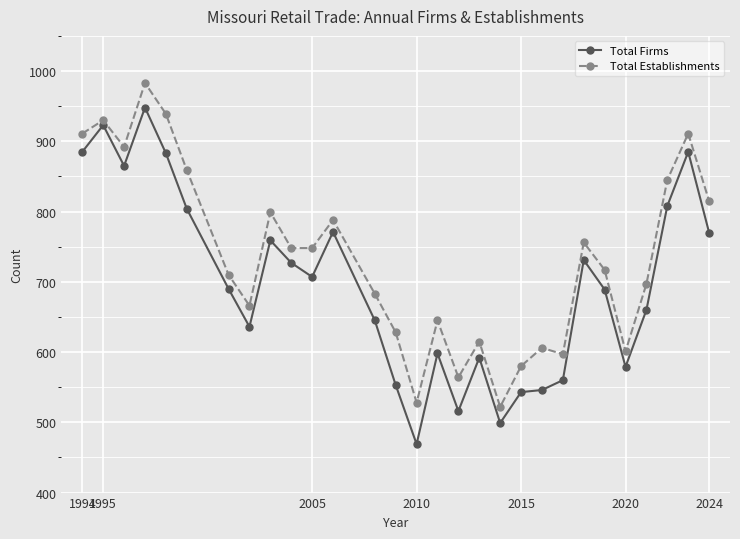

In Total Firms, how many points are lower than both neighbors (excluding endpoints)?

7